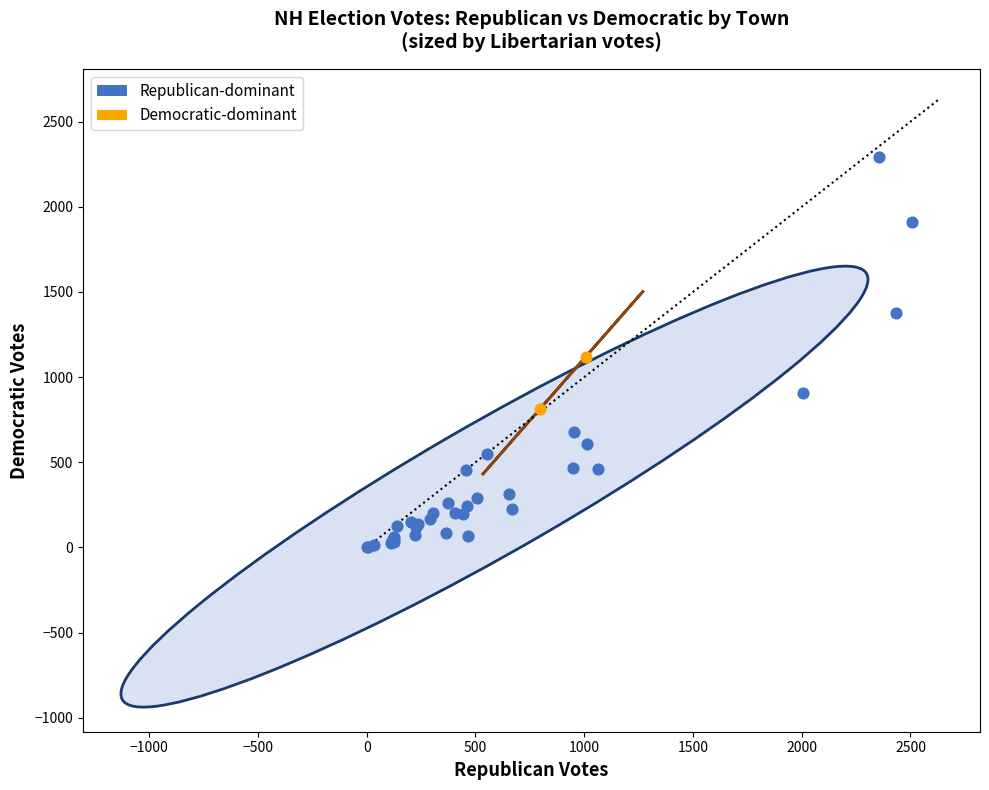

What are all the series names shown in the legend?

Republican-dominant, Democratic-dominant